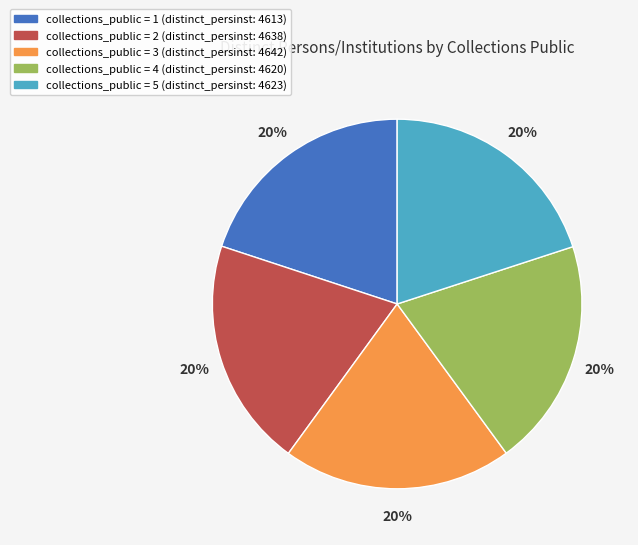

Do collections_public = 5 (distinct_persinst: 4623) and collections_public = 2 (distinct_persinst: 4638) together represent more than half of the pie?

No